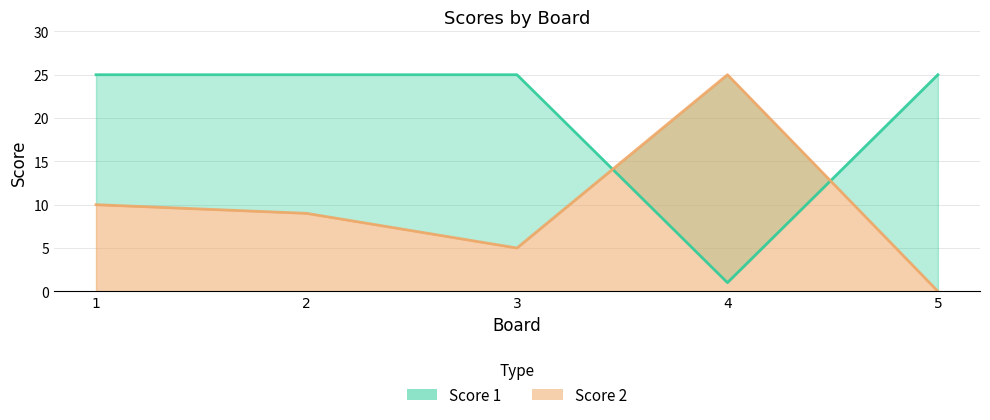

At which label does Score 1 reach its minimum?

4